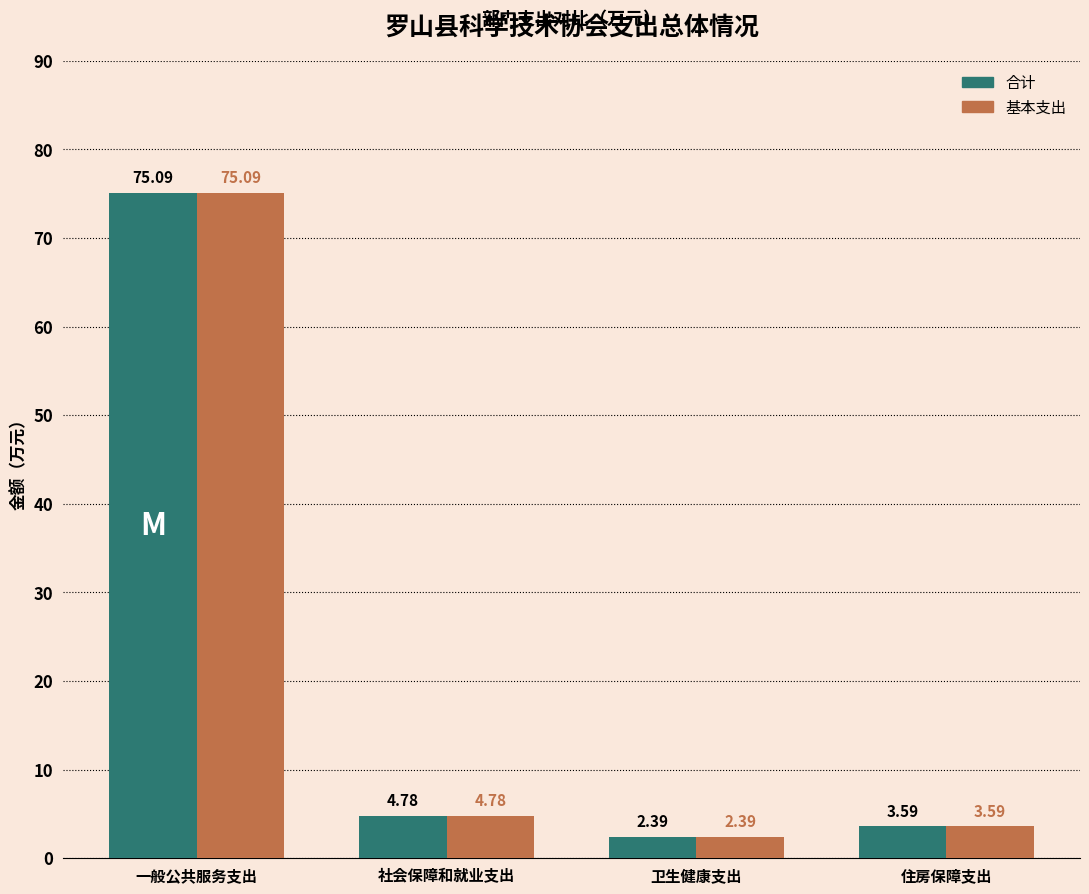

What is the minimum value for 基本支出?

2.4